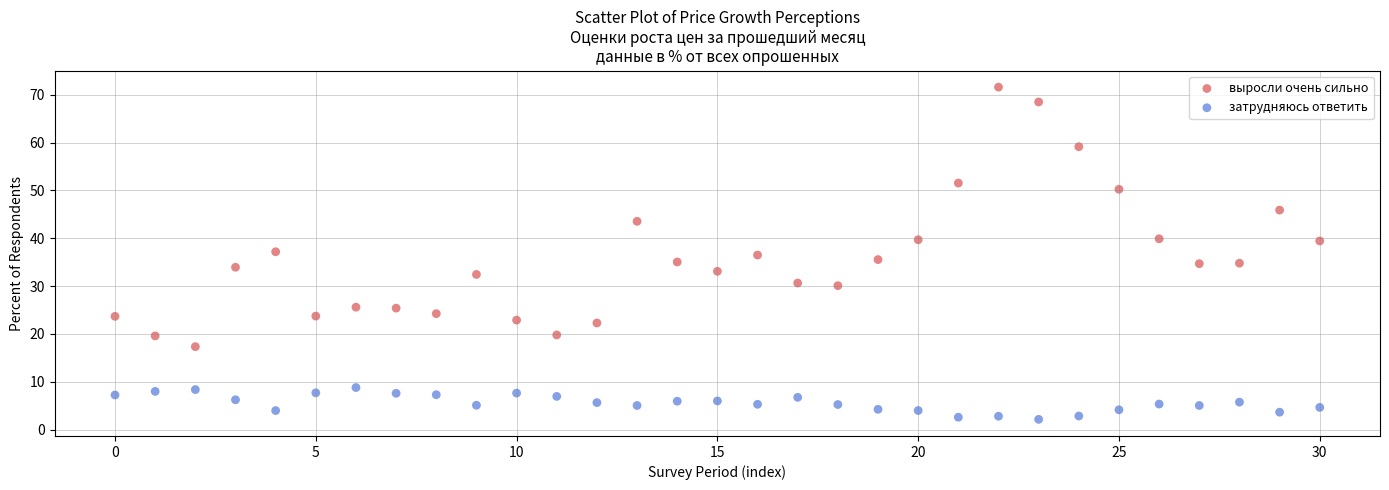

Which series has the widest spread of Y values?

выросли очень сильно